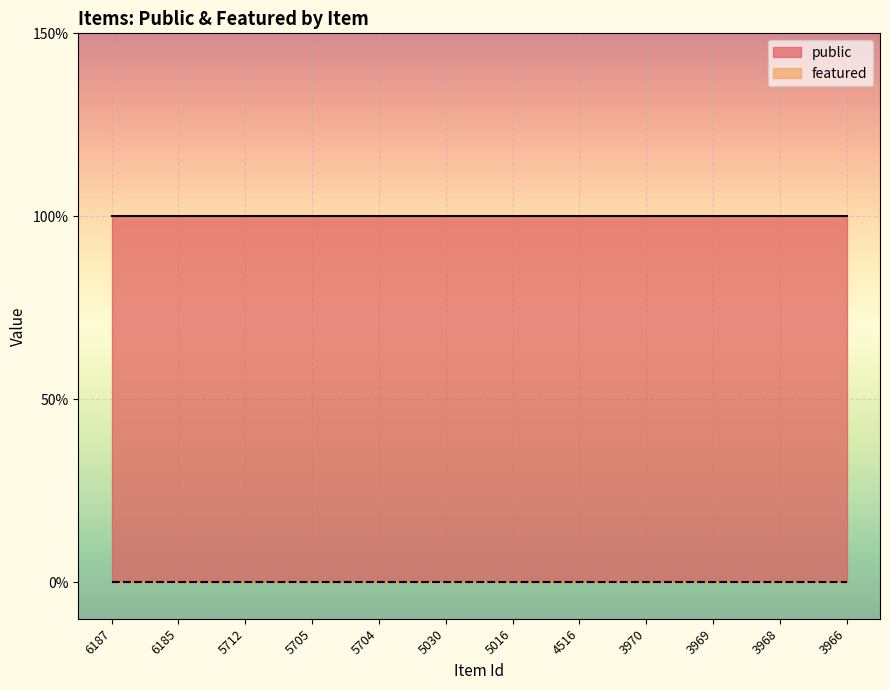

How many lines are shown in the chart?

2